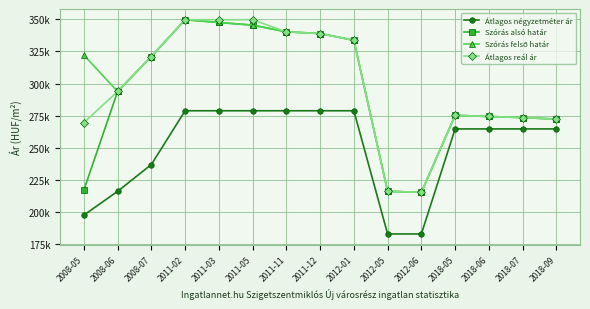

The value of Szórás felső határ at 2018-09 is 272337. True or false?

True